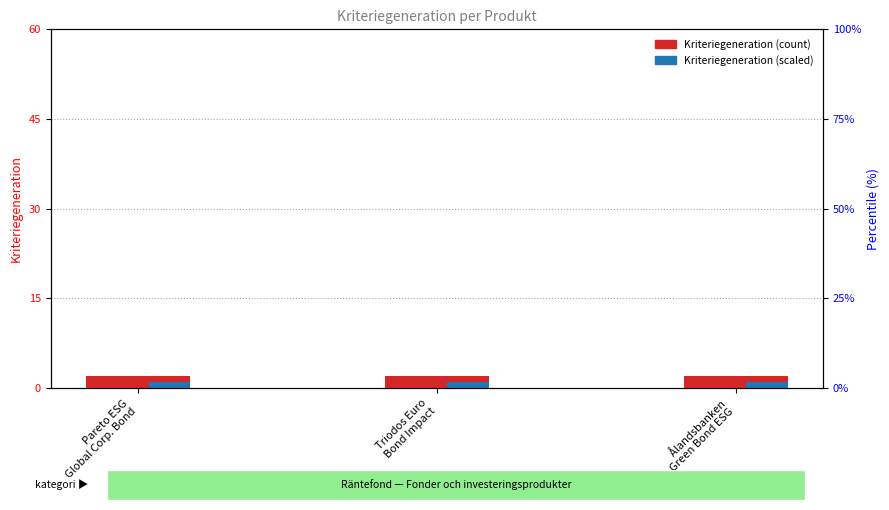

How many distinct data groups are displayed?

2